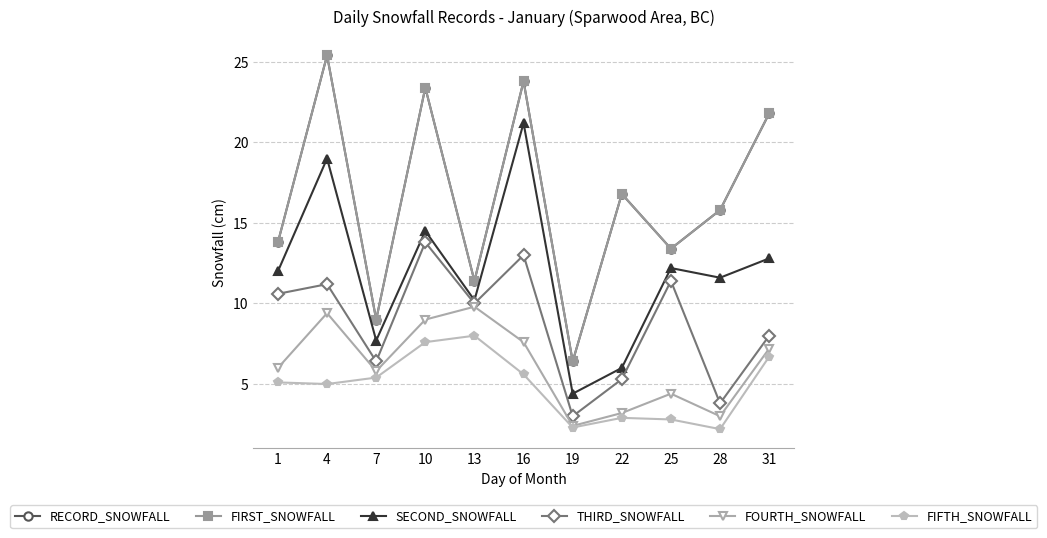

At how many categories does at least one series exceed 2?

11